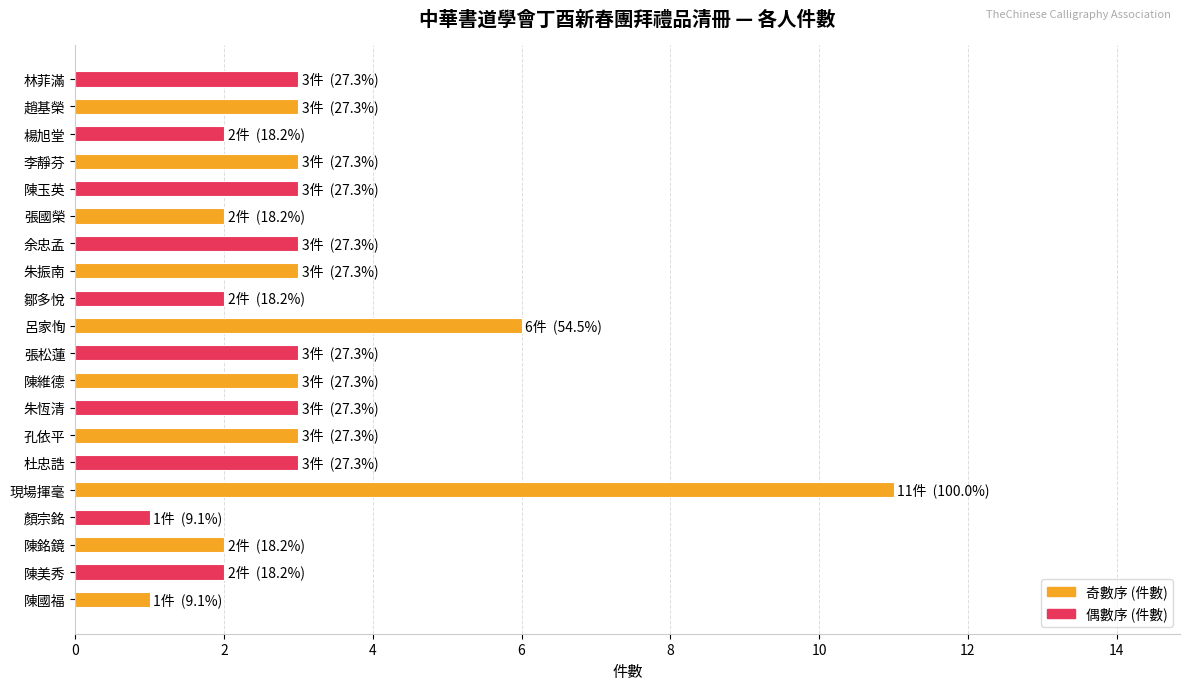

What is the minimum value shown in the chart?

1